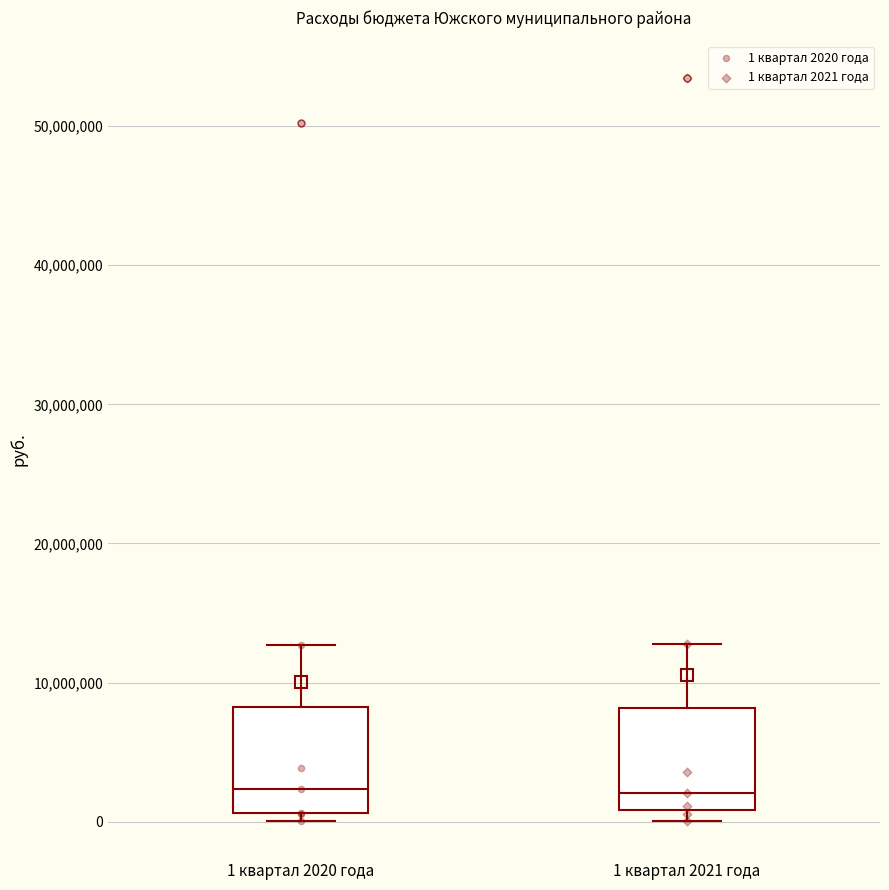

Where is the lower edge of the box for 1 квартал 2021 года on the y-axis? The values are not printed on the chart, so give them approximately, as read against the axis.

1000000